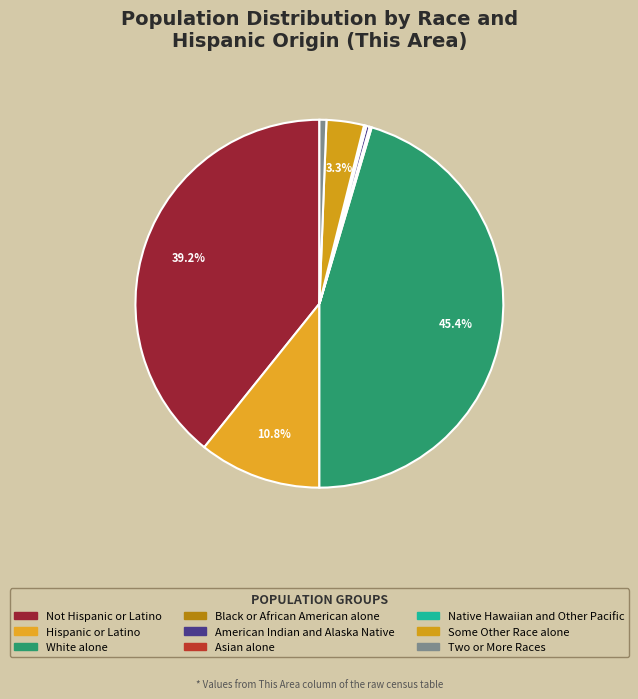

True or false: Black or African American alone accounts for 0% of the total.

True